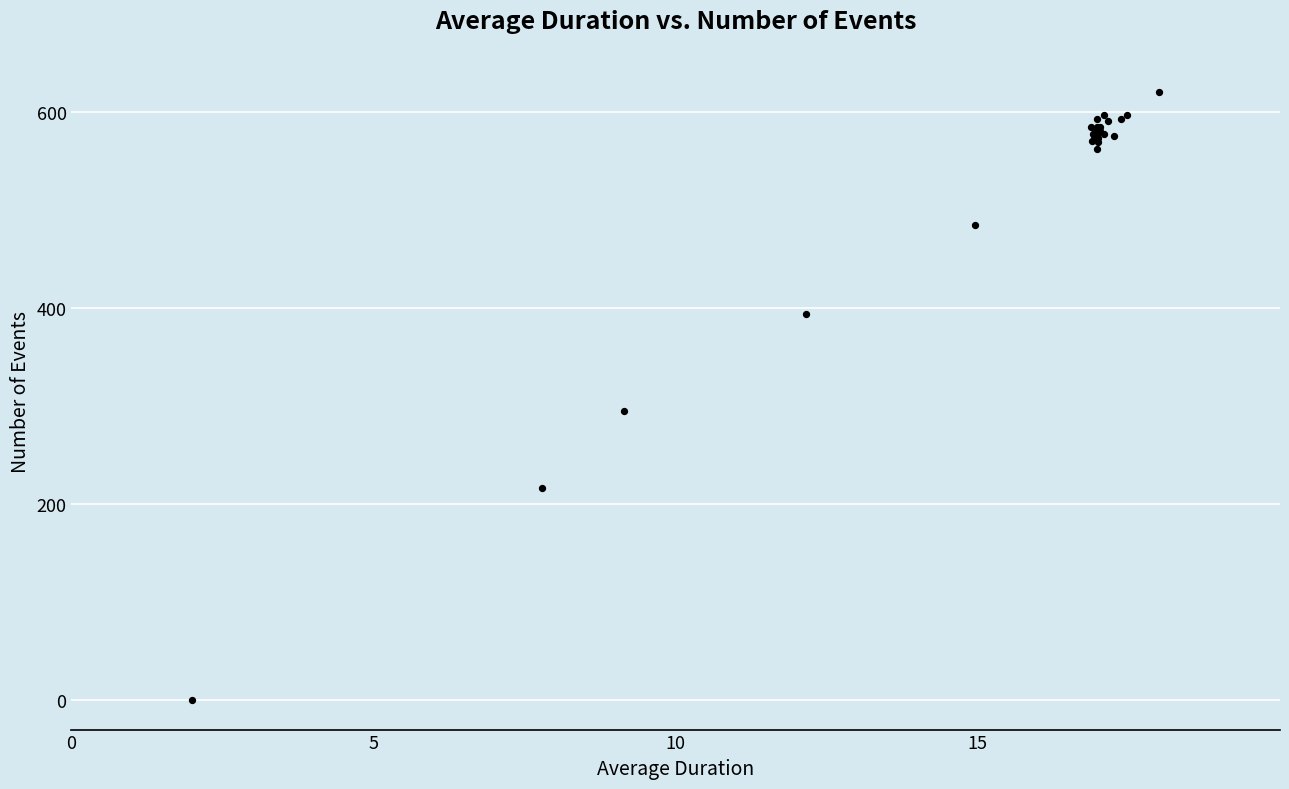

What Y value in the scatter plot is closest to 310?

294.8